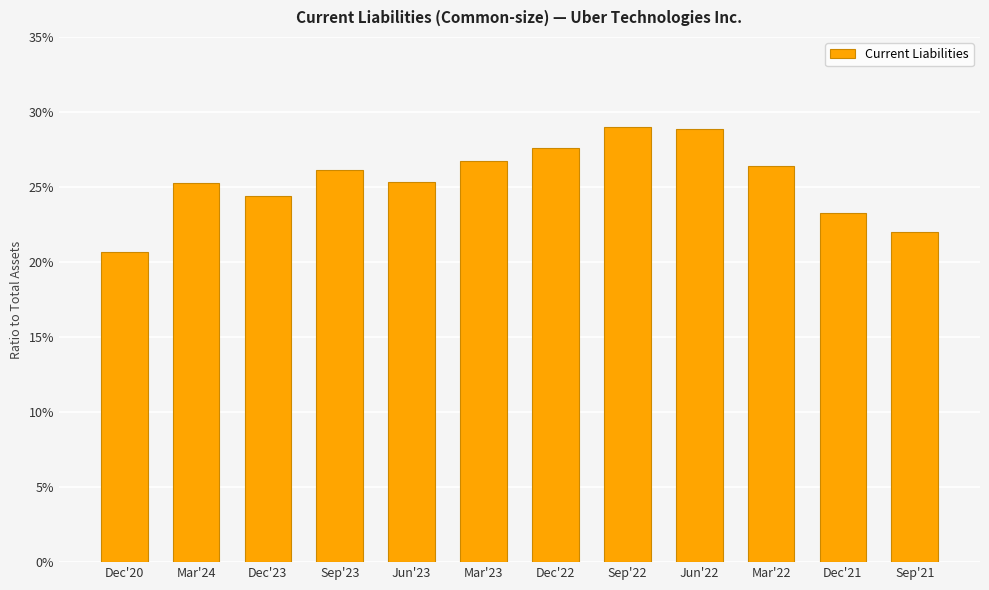

Which has a higher value, Mar'23 or Jun'22?

Jun'22